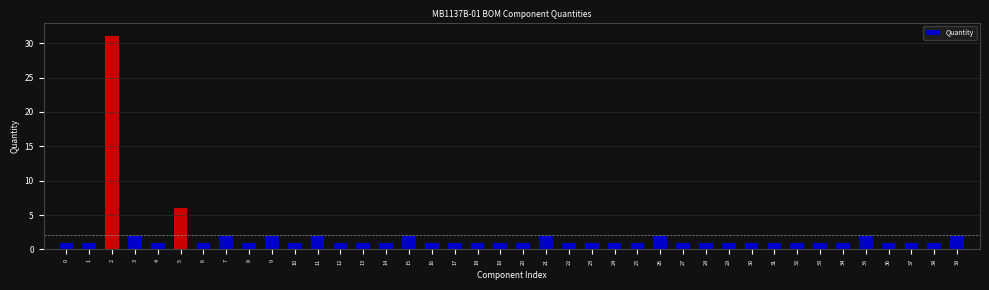

What is the value of the 7th bar from the left?

1